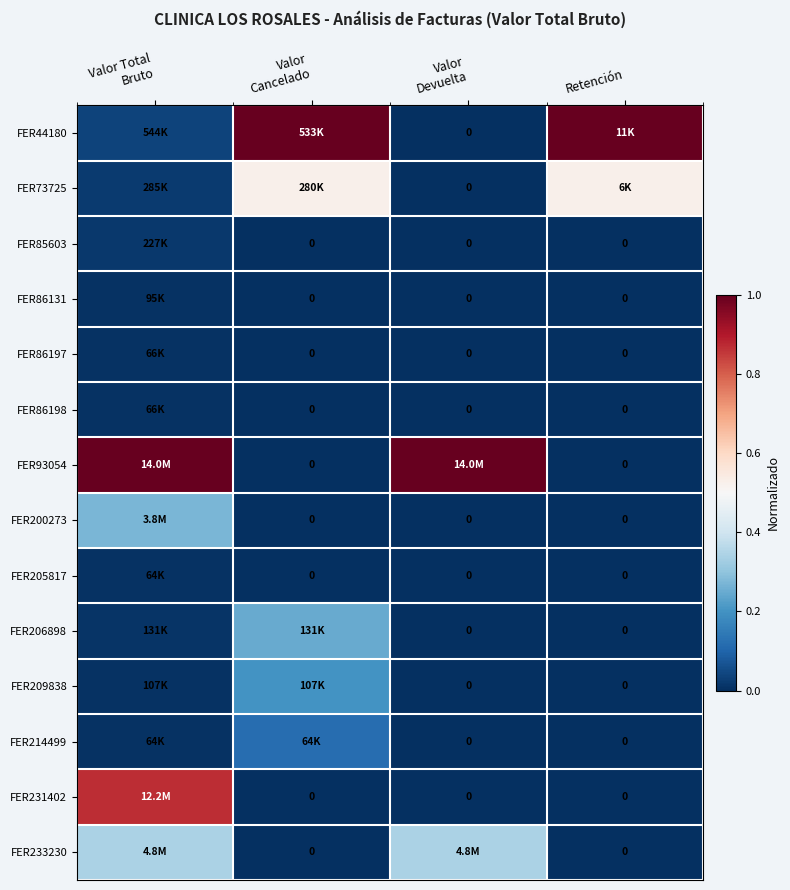

At Retención, list the series in order from smallest to largest.

FER85603, FER86131, FER86197, FER86198, FER93054, FER200273, FER205817, FER206898, FER209838, FER214499, FER231402, FER233230, FER73725, FER44180